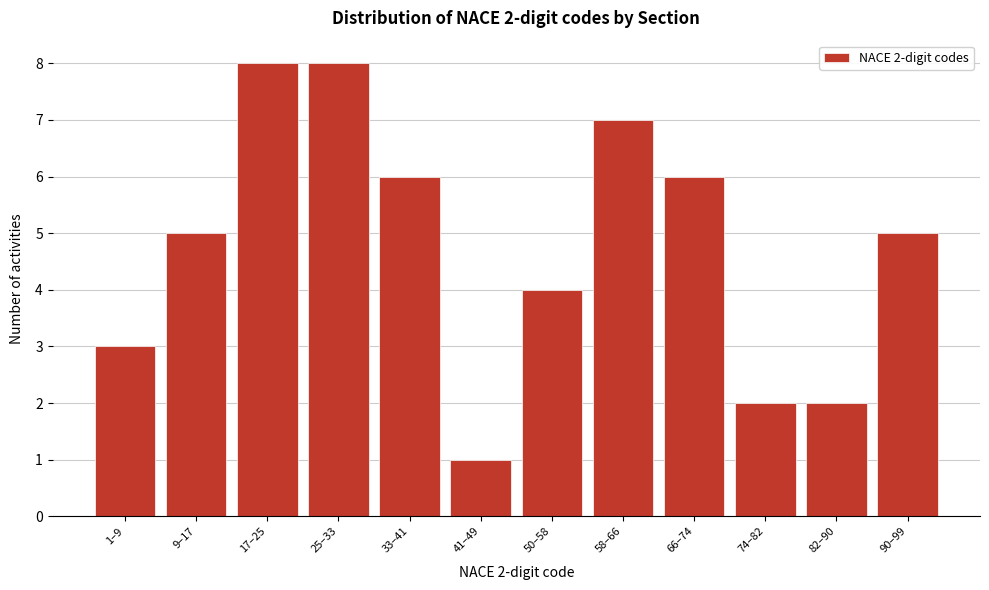

Reading right to left, extract all data points from this chart.

5	2	2	6	7	4	1	6	8	8	5	3